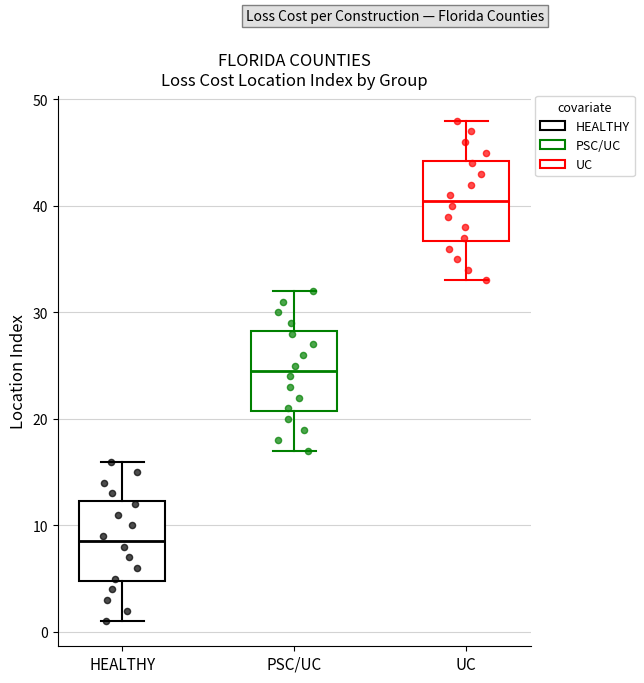

Reading left to right, read every box against the y-axis: the position of its median line, the range the box covers, and the ends of its whiskers. The values are not printed on the chart, so give them approximately, as read against the axis.

HEALTHY: median 9, box 5 to 12, whiskers 1 to 16
PSC/UC: median 25, box 21 to 28, whiskers 17 to 32
UC: median 41, box 37 to 44, whiskers 33 to 48